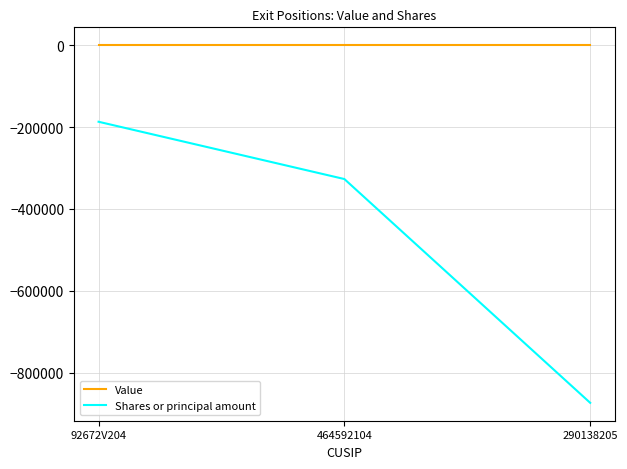

What is the smallest value displayed?

-873573